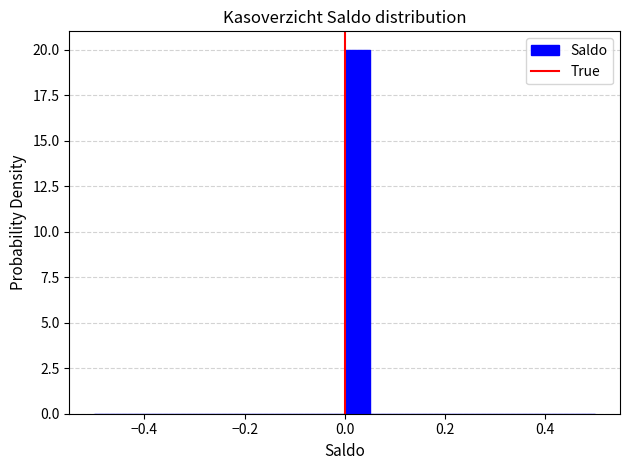

Around what value on the x-axis is the tallest bar? Give the approximate position of its centre, as read against the axis.

0.02